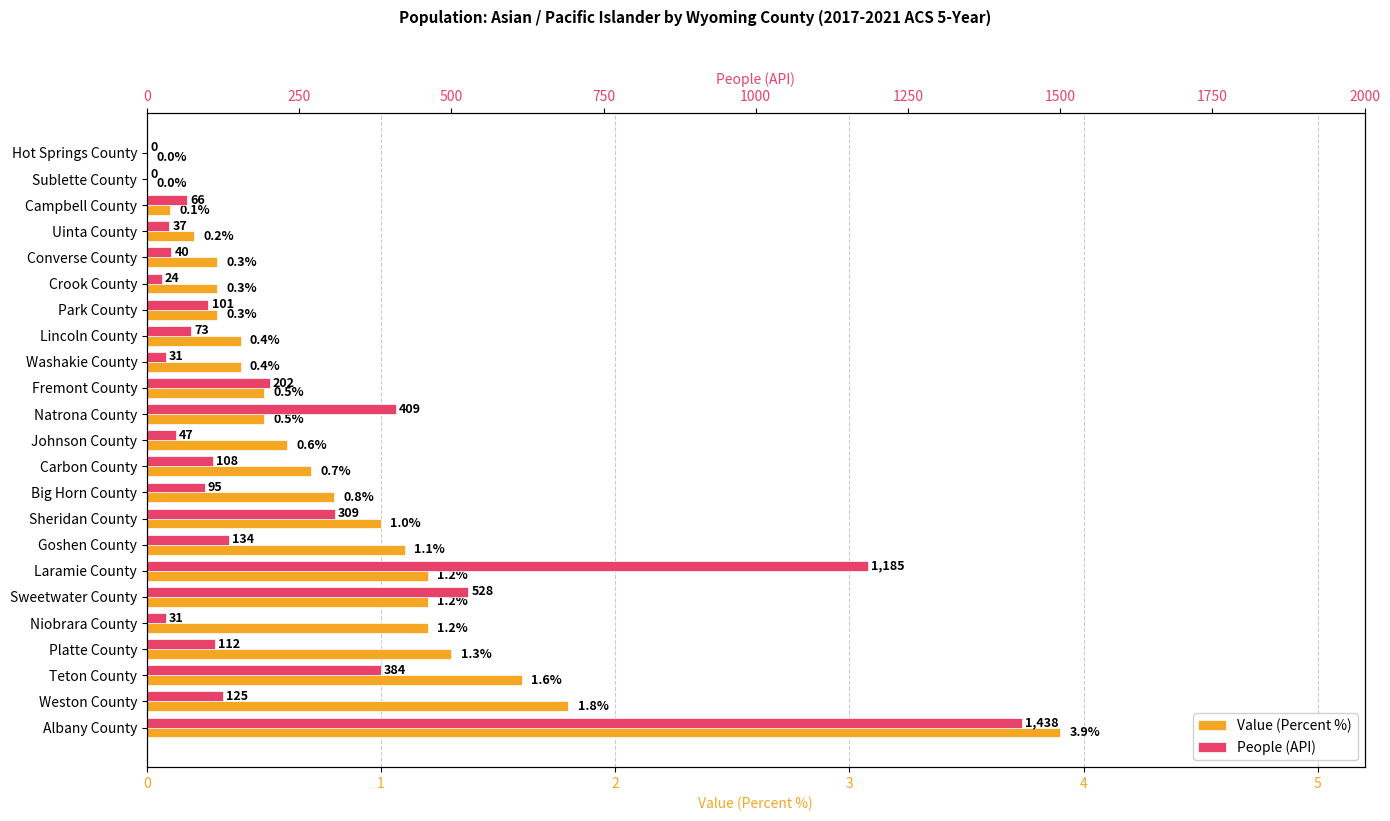

How many data points in Value (Percent %) are above 0?

21